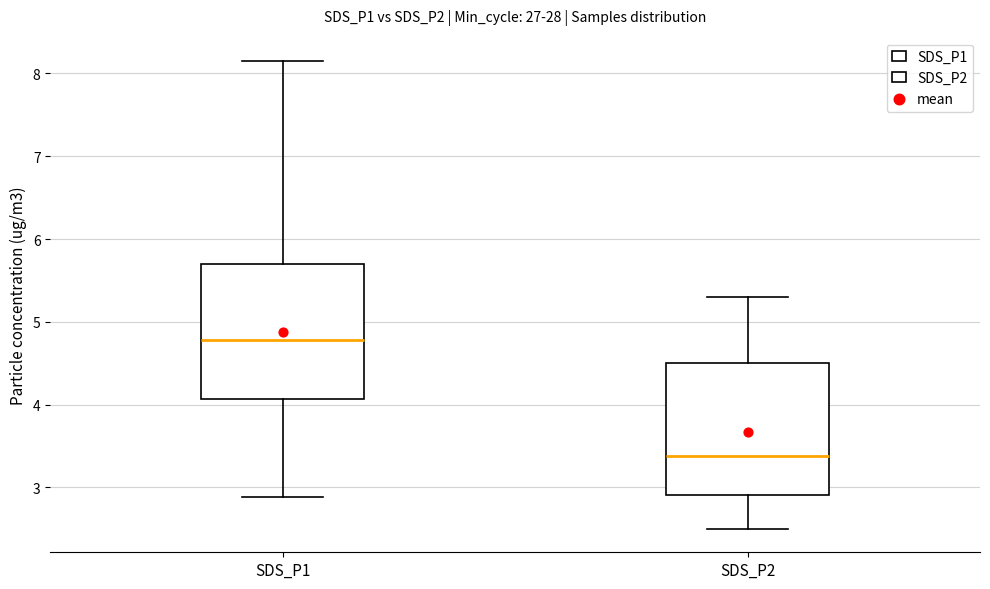

Where is the upper edge of the box for SDS_P1 on the y-axis? The values are not printed on the chart, so give them approximately, as read against the axis.

5.7